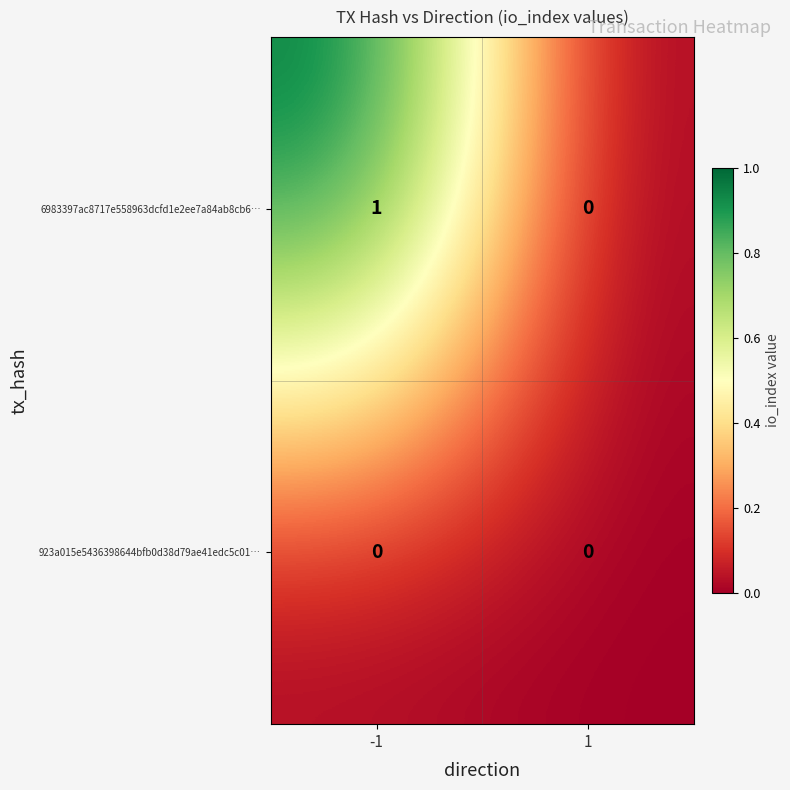

Is it true that 6983397ac8717e558963dcfd1e2ee7a84ab8cb6… equals 2 at -1?

False